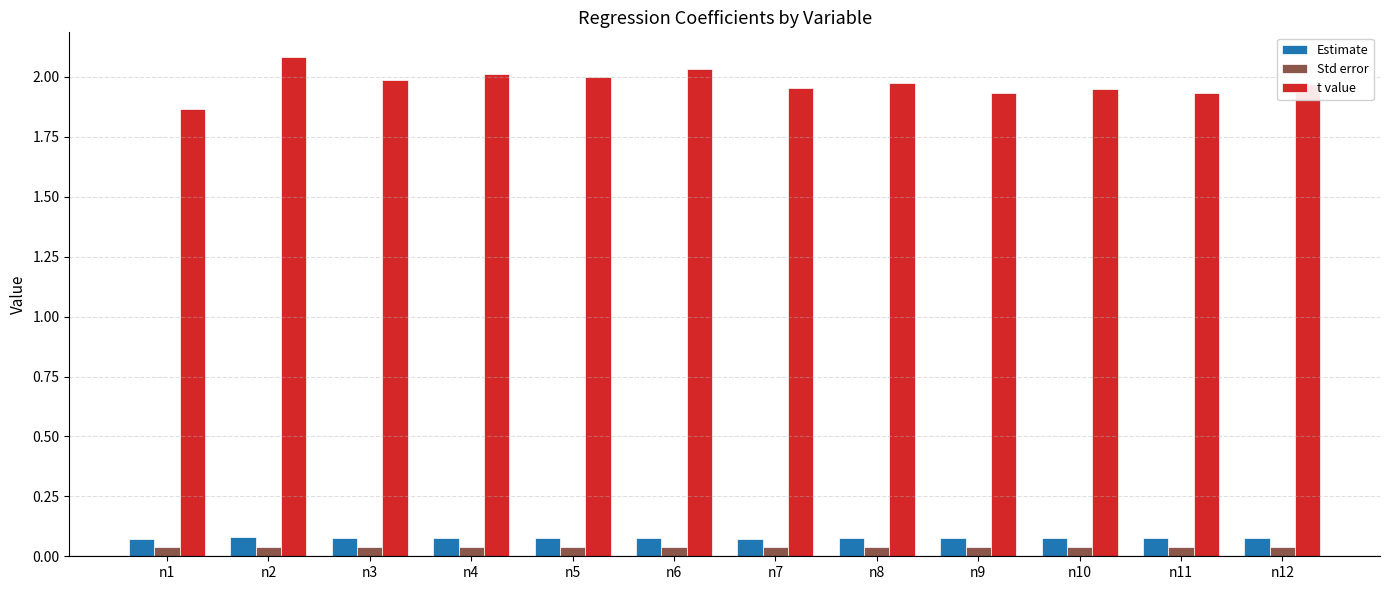

True or false: Estimate has a value of 0.1 at n11.

True